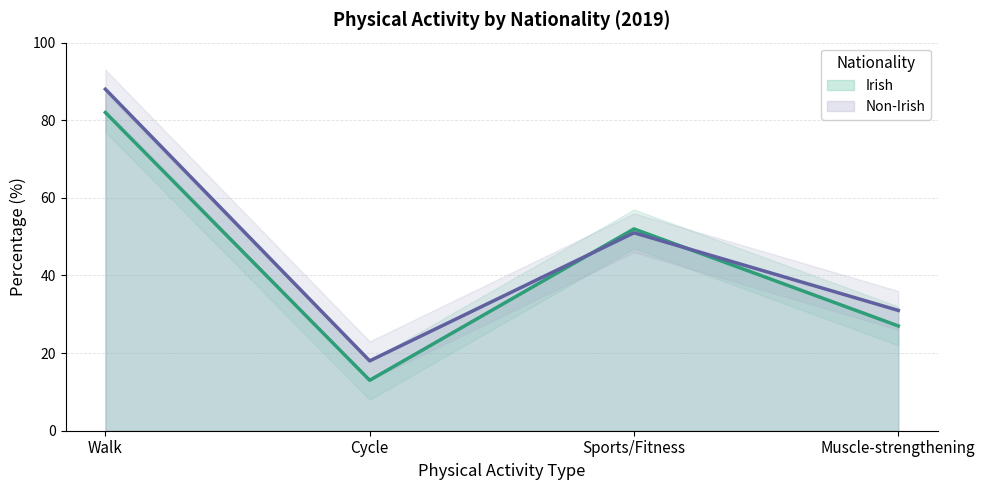

The Non-Irish series shows 88 at Walk. True or false?

True